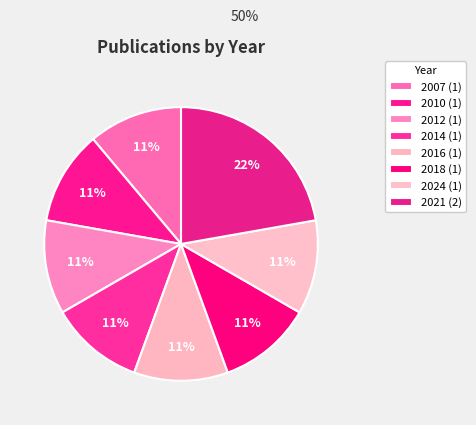

To the nearest percent, what percentage of the pie is 2016?

11%